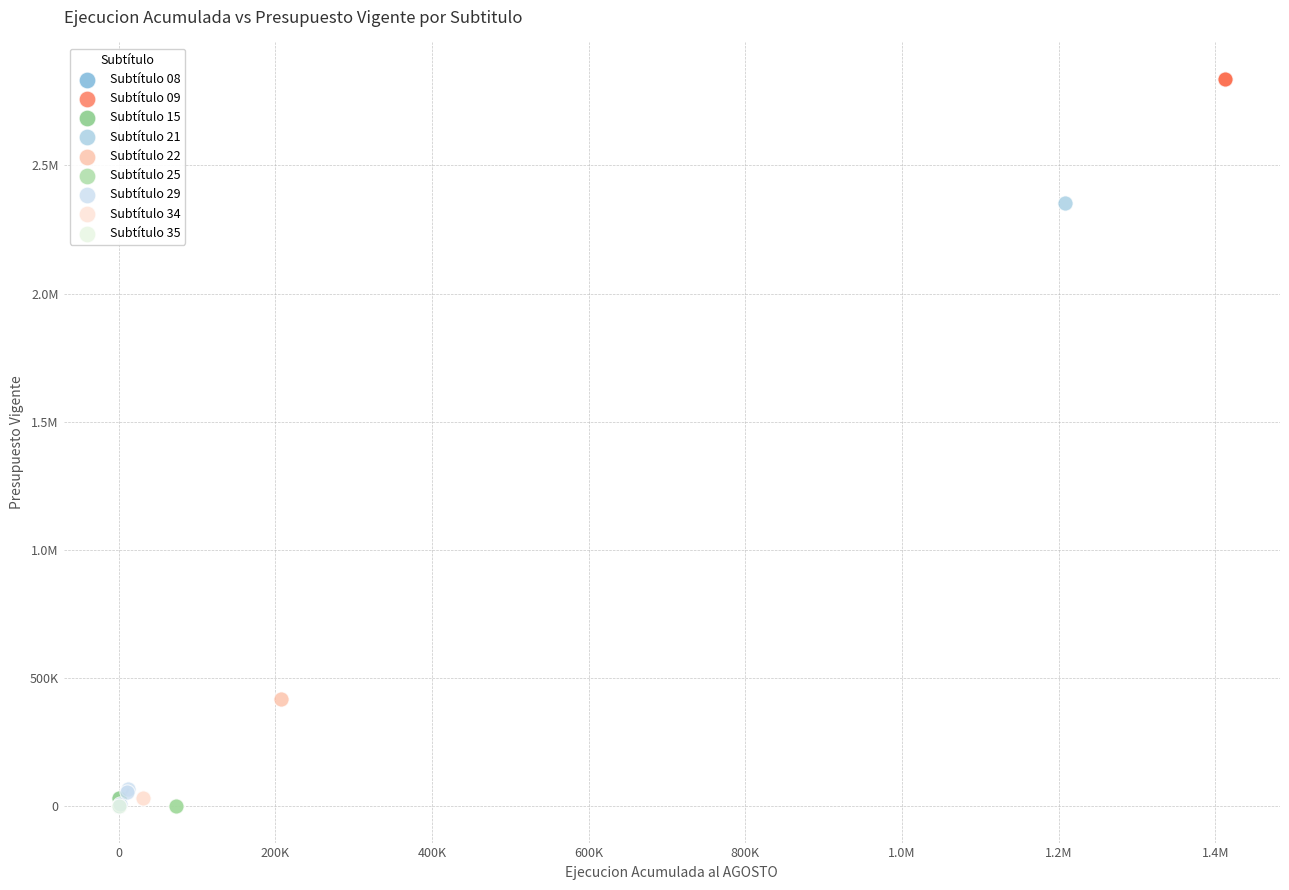

What are all the series names shown in the legend?

Subtítulo 08, Subtítulo 09, Subtítulo 15, Subtítulo 21, Subtítulo 22, Subtítulo 25, Subtítulo 29, Subtítulo 34, Subtítulo 35